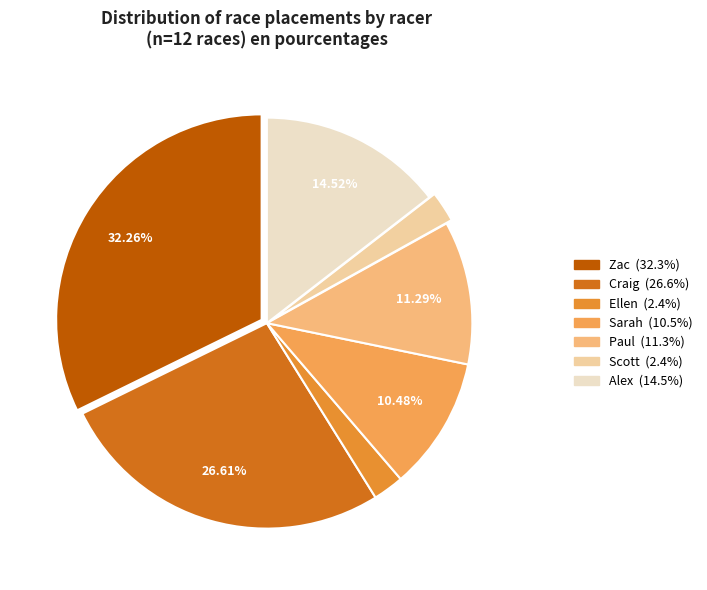

Between Zac and Sarah, which is larger?

Zac